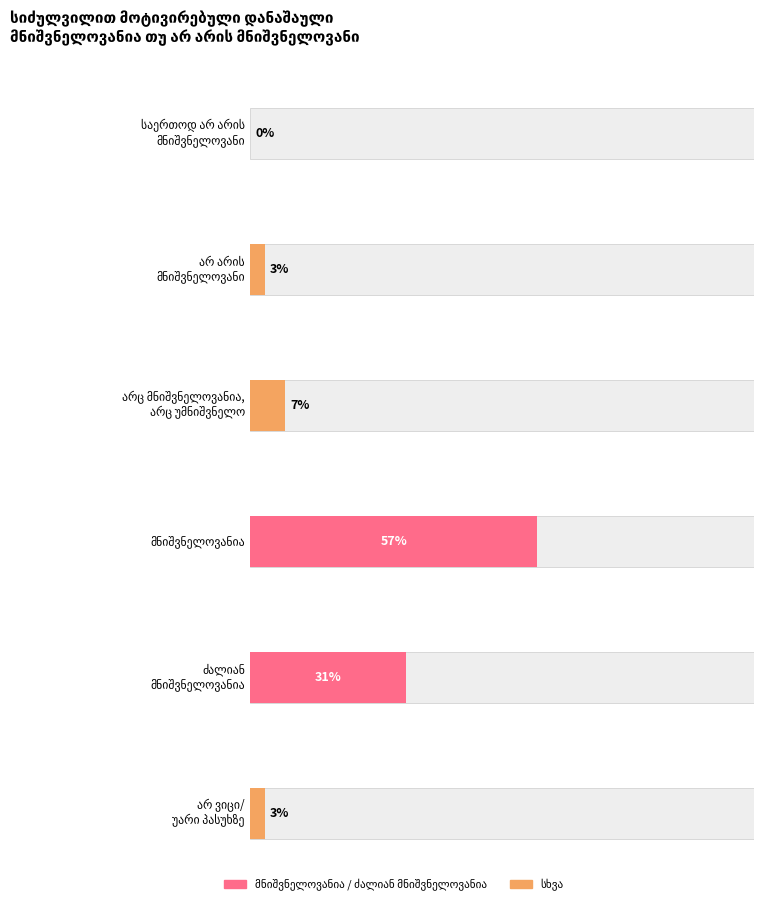

Which category has the lowest value across all series?

საერთოდ არ არის
მნიშვნელოვანი